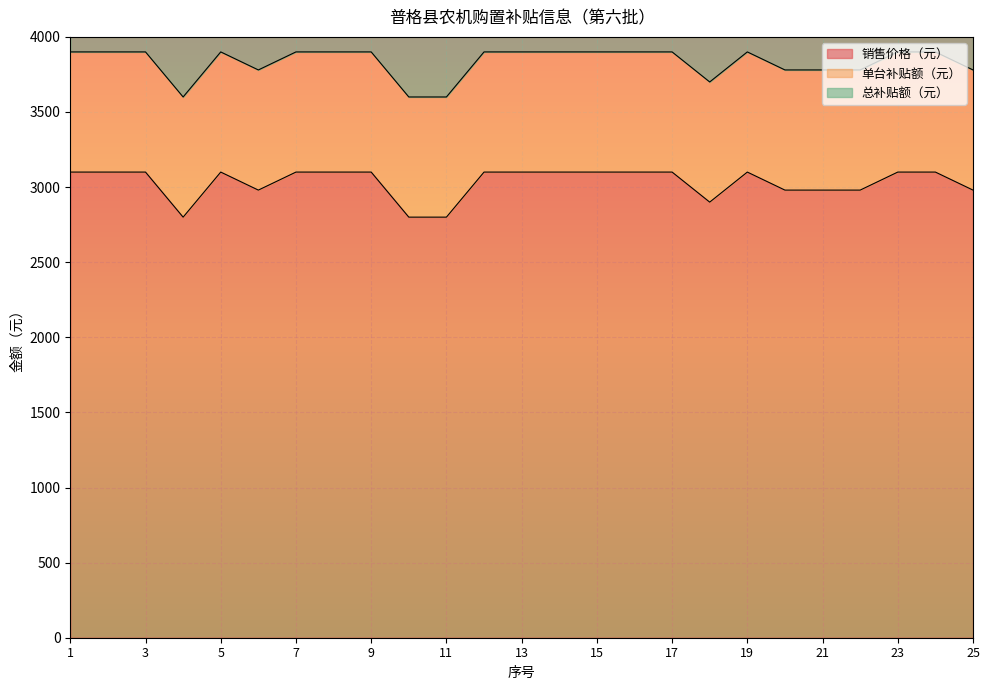

What is the average value of the 单台补贴额（元） series?

800